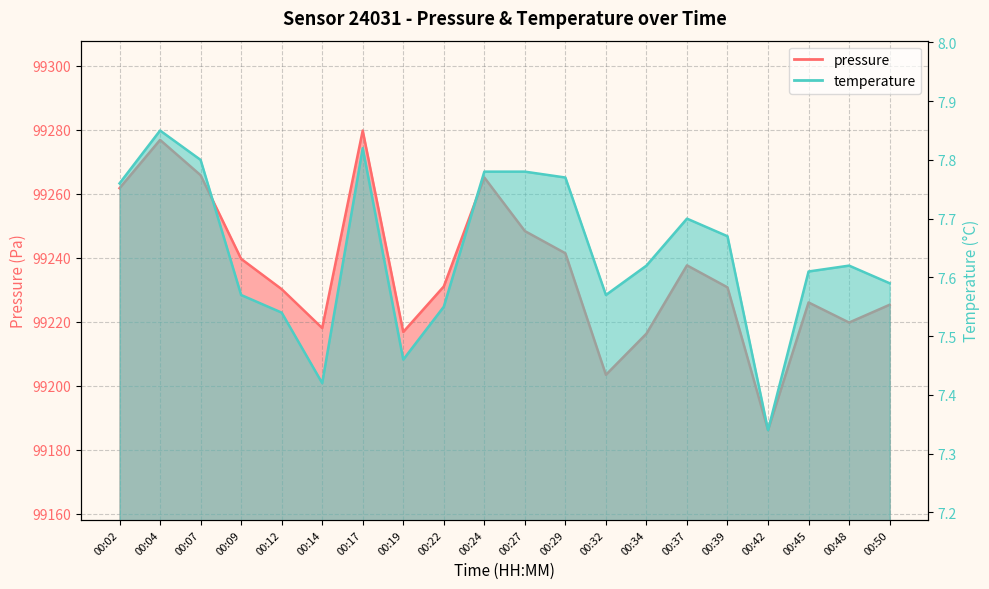

In pressure, how many points are higher than both neighbors (excluding endpoints)?

5